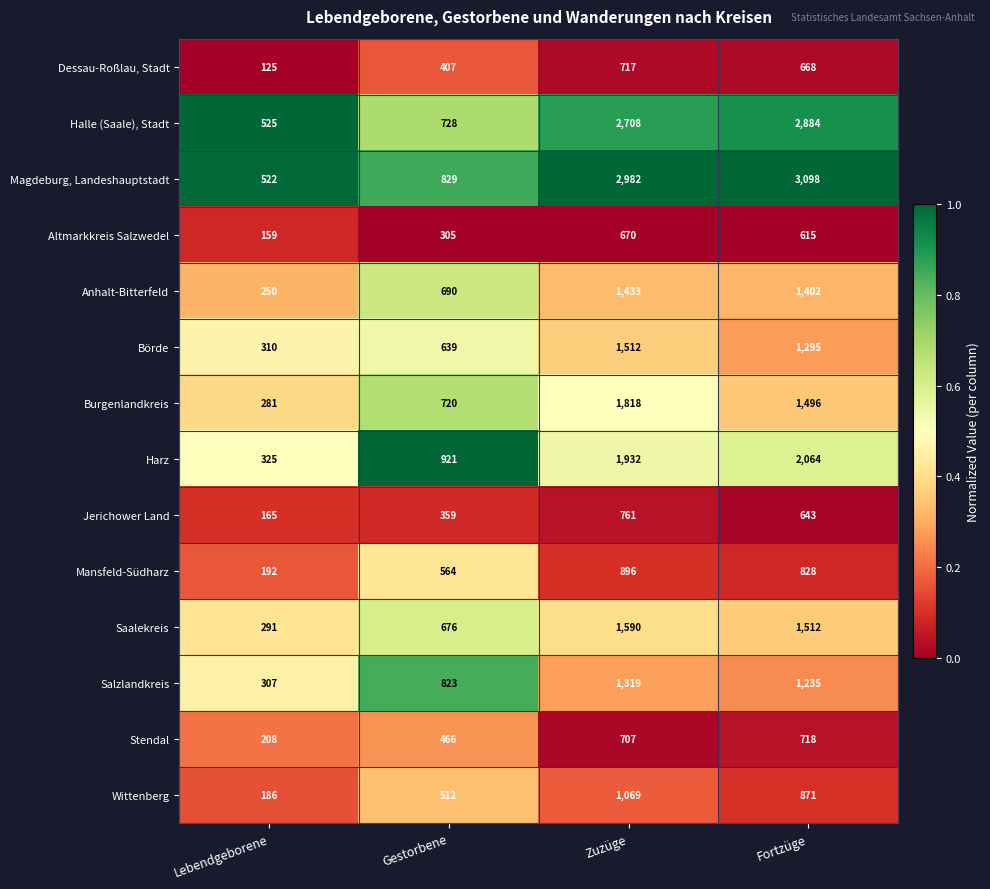

The Magdeburg, Landeshauptstadt series shows 786 at Lebendgeborene. True or false?

False